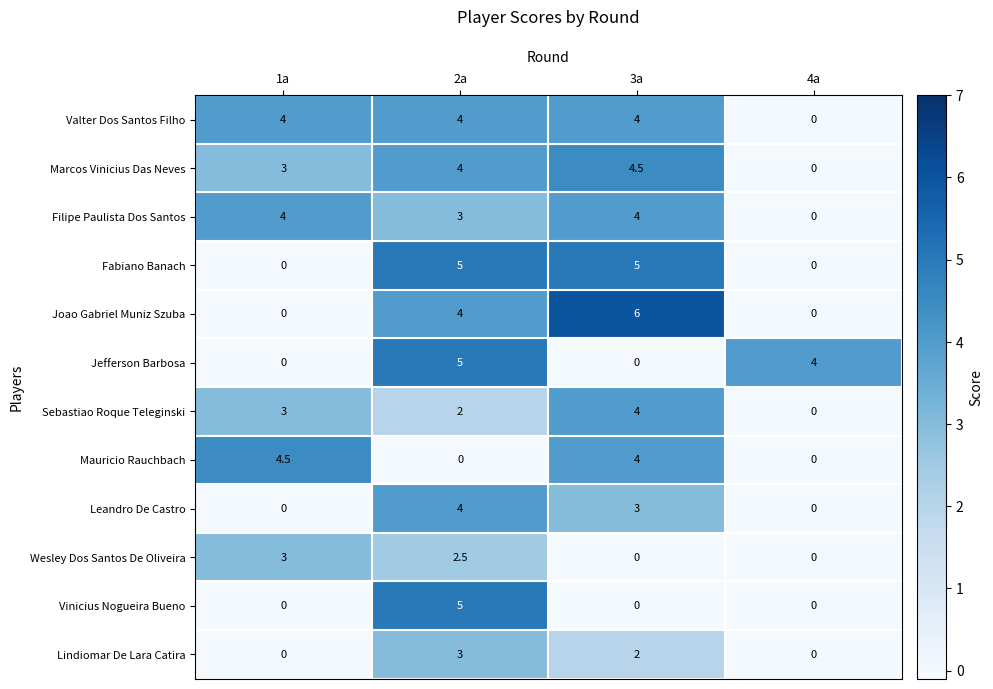

What is the approximate value of Sebastiao Roque Teleginski at 3a?

4.0